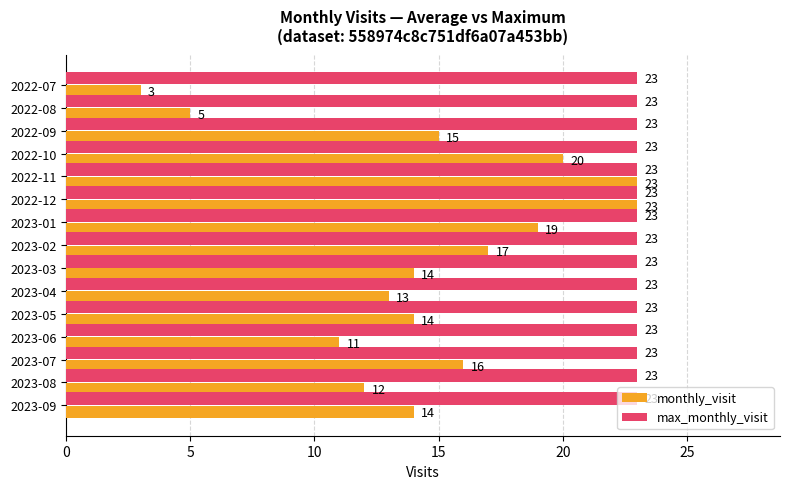

List the series in order of their overall mean, highest first.

max_monthly_visit, monthly_visit